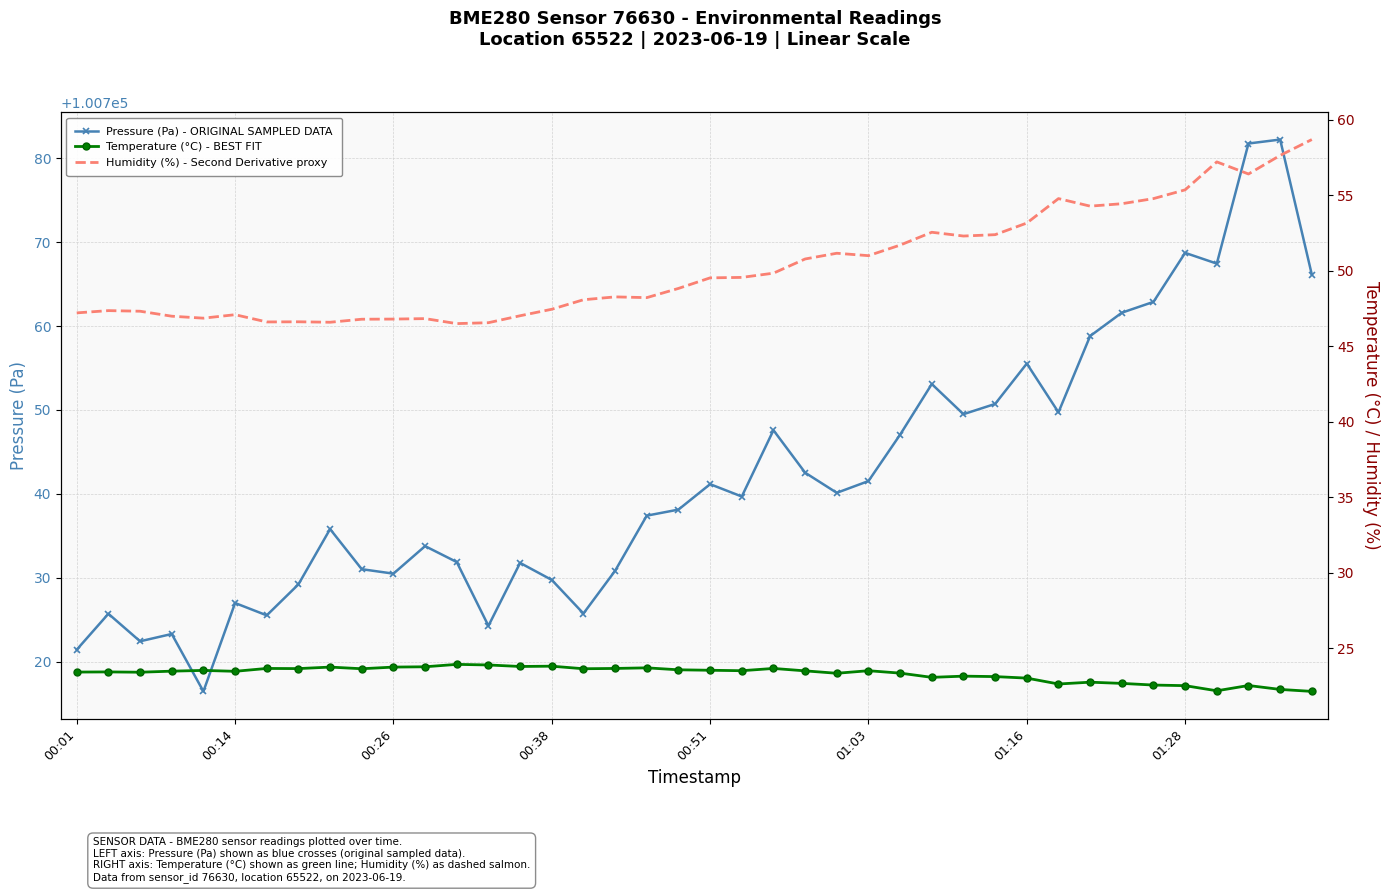

True or false: Temperature (°C) - BEST FIT has more than 2 interior local peaks.

True